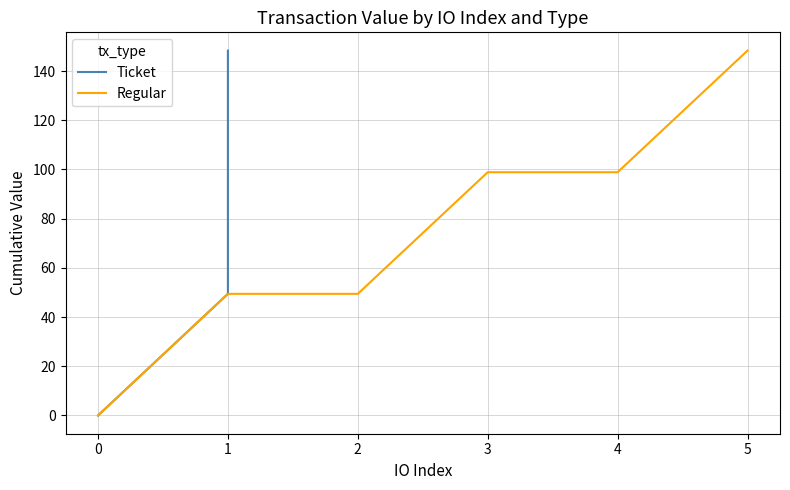

The value of Regular at 4 is 98.9. True or false?

True